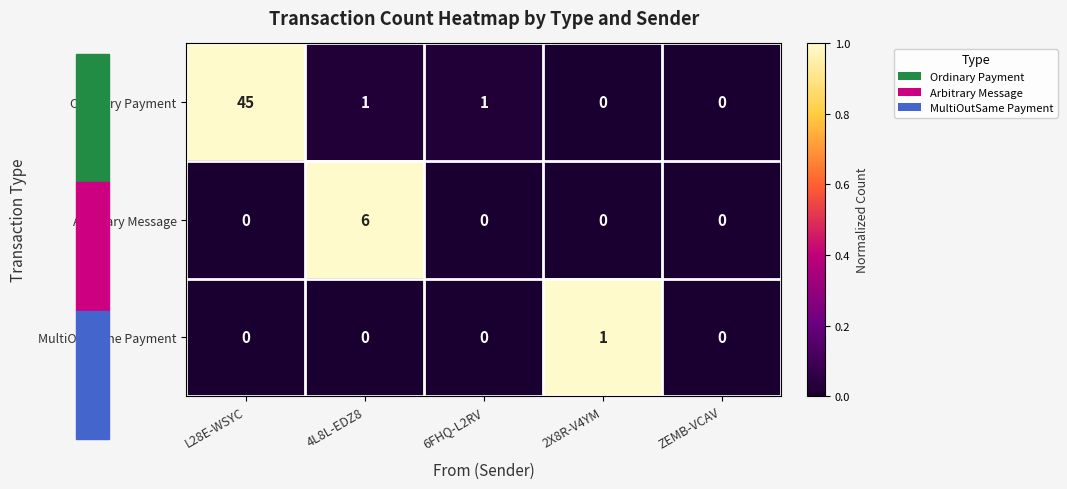

Which series has the largest total across all categories?

Ordinary Payment